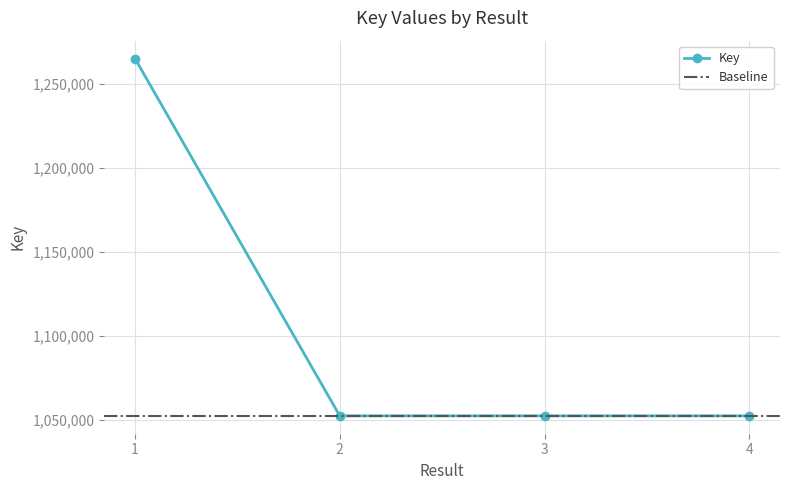

What is the highest value of the Key series?

1264955